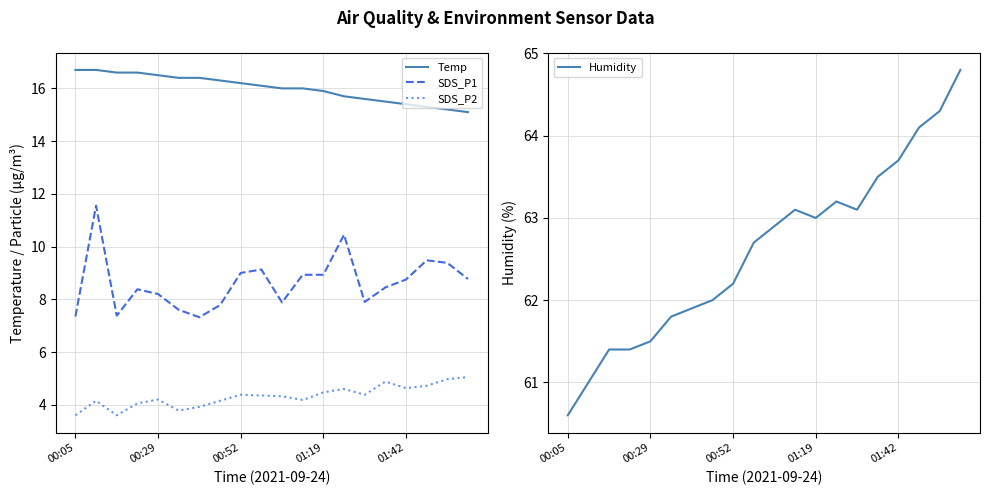

What is the approximate value of SDS_P2 at 7?

4.2